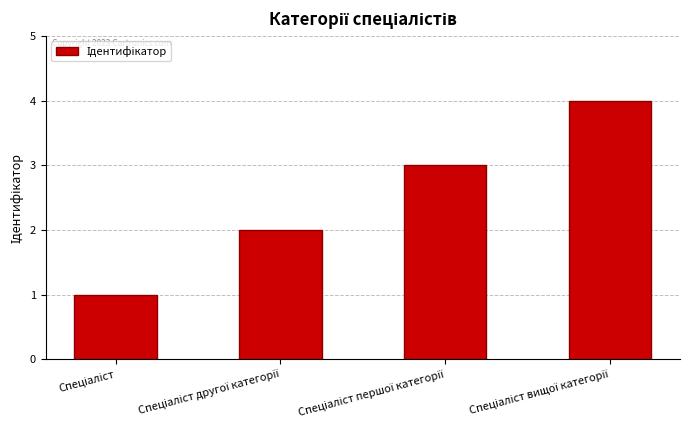

What is the greatest value displayed?

4